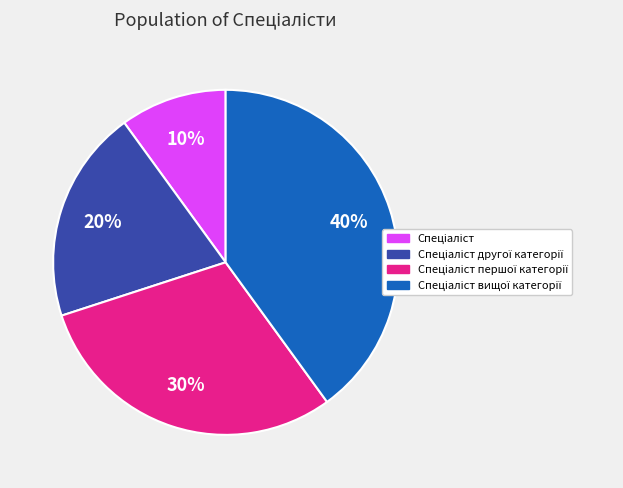

Is there a majority slice in this chart?

No